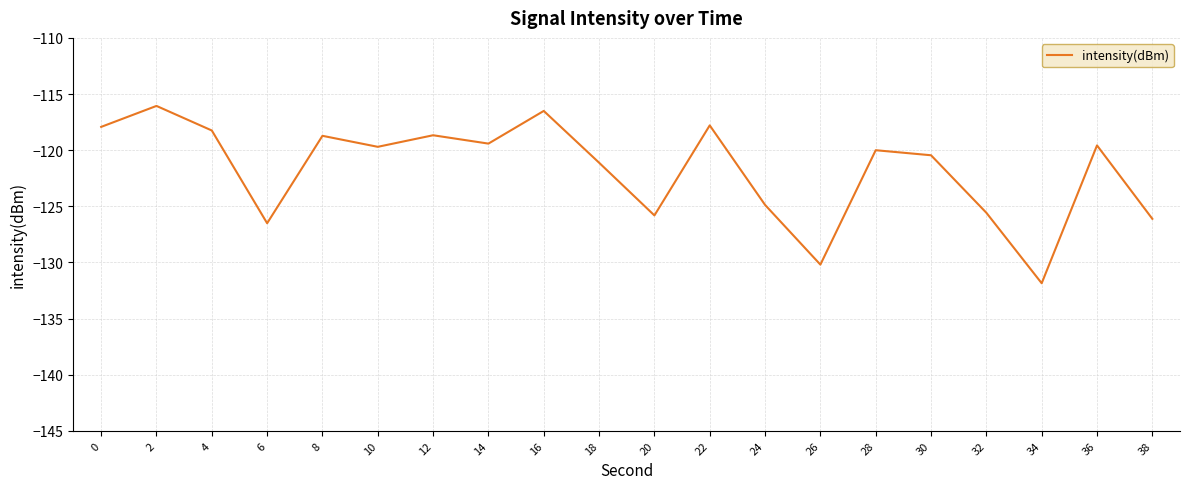

The value at 30 is -120.5. True or false?

True